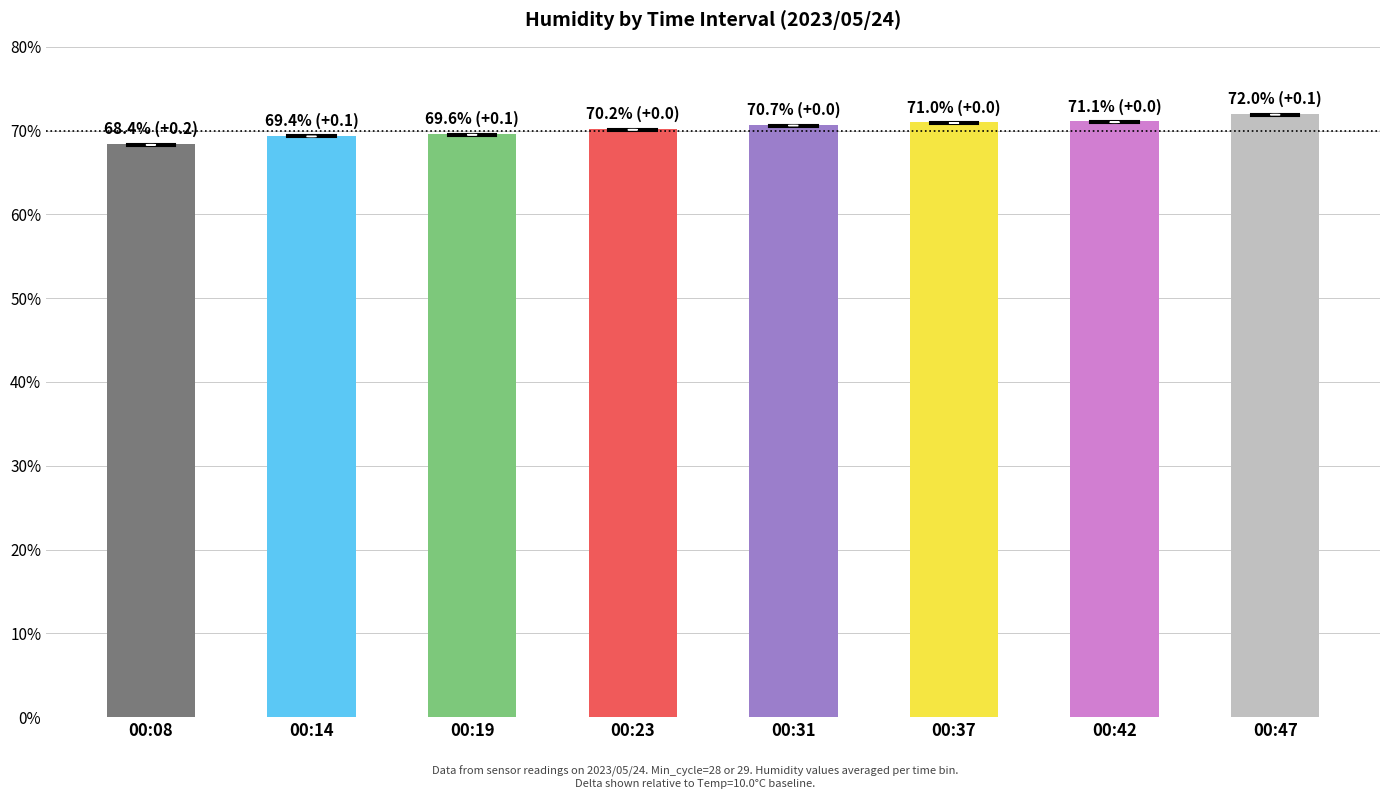

What is the difference between the maximum and second lowest values?

2.6